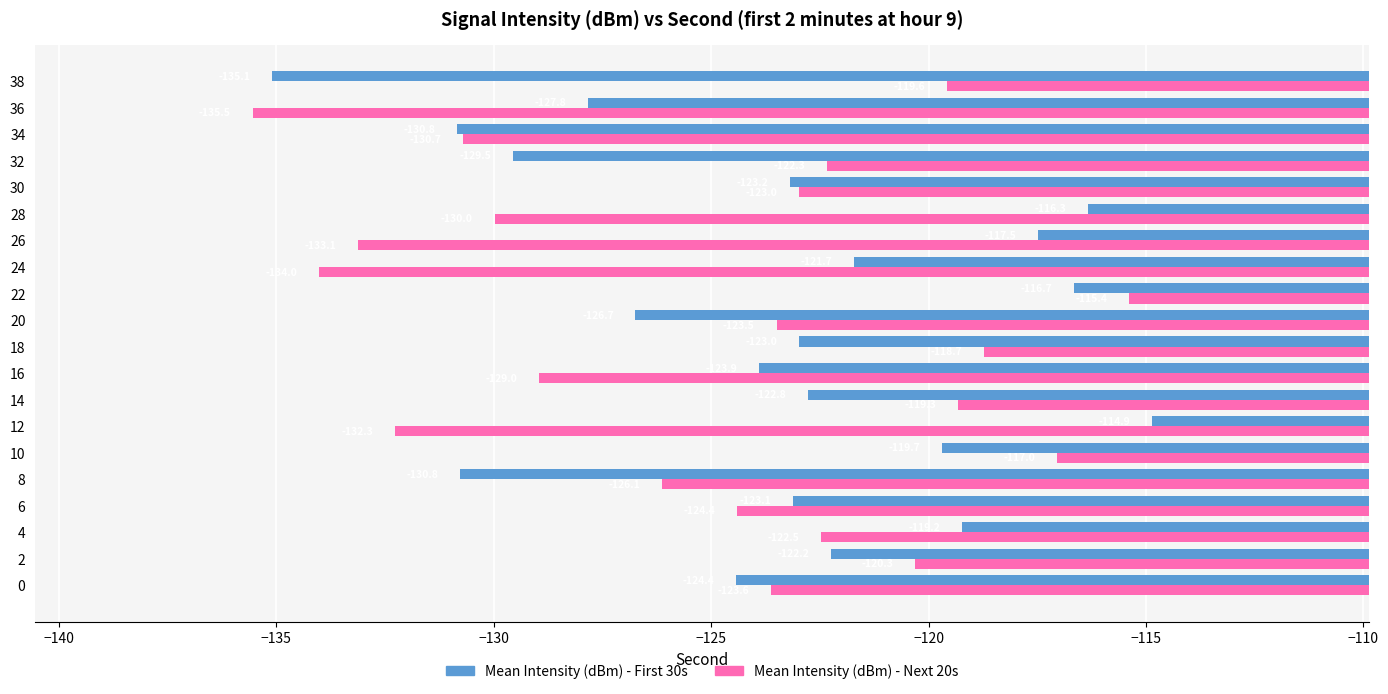

List the series in order of their overall mean, lowest first.

Mean Intensity (dBm) - Next 20s, Mean Intensity (dBm) - First 30s